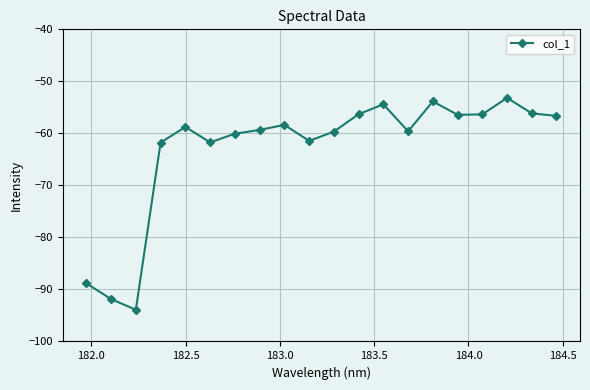

How many lines are shown in the chart?

1